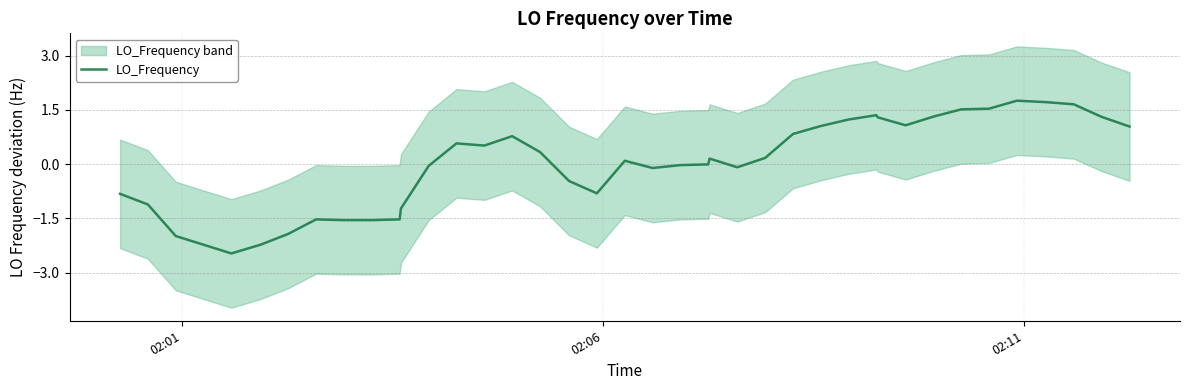

Count the number of data series in this chart.

1